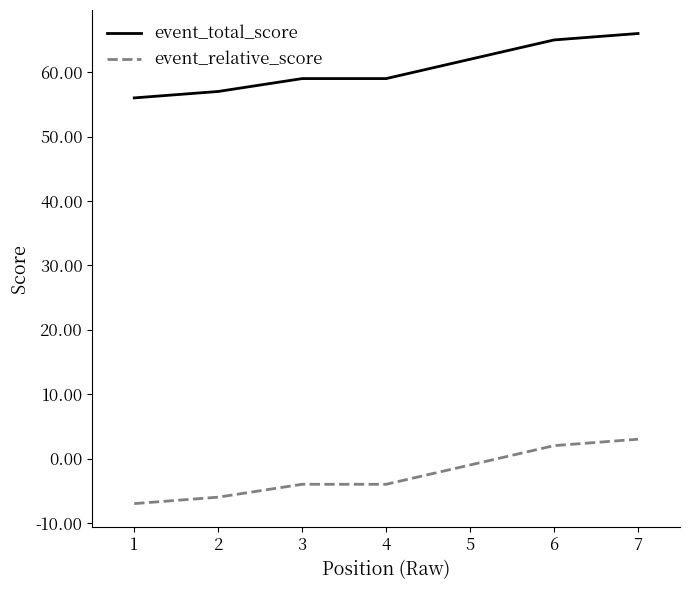

At which category is the sum across all series the highest?

7